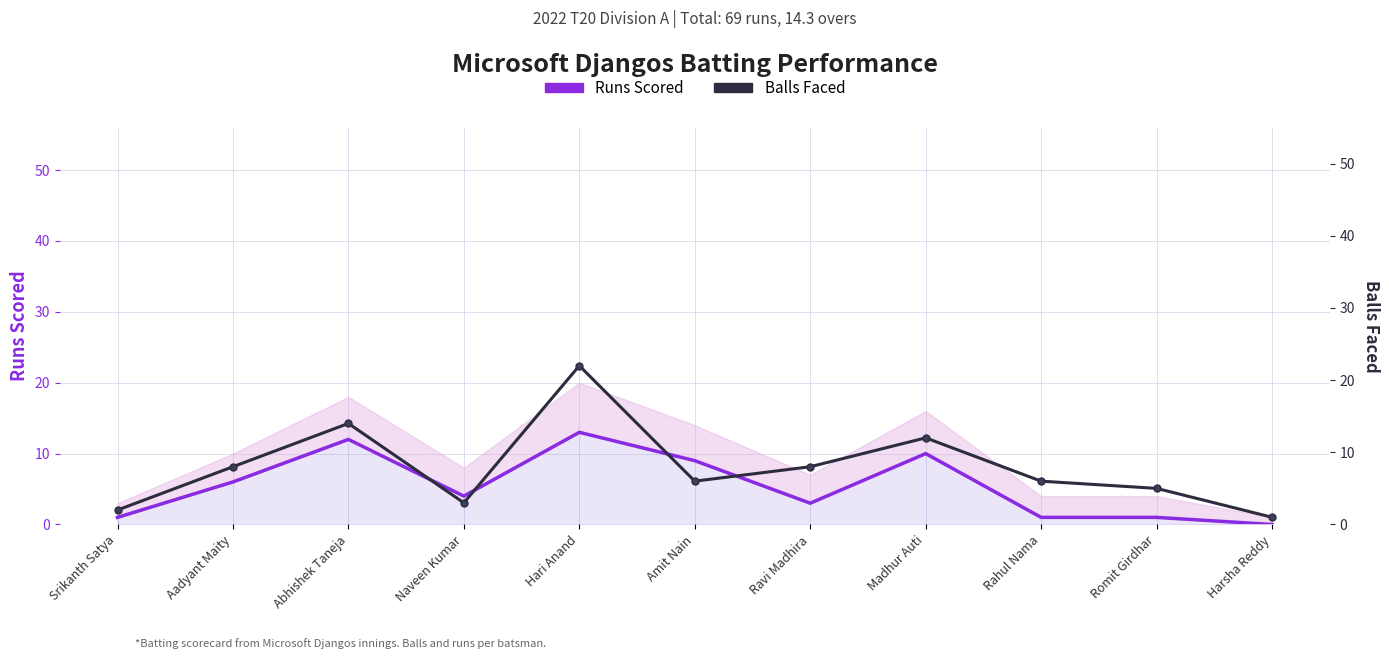

Reading left to right, what are all the values shown in this chart?

Runs Scored: Srikanth Satya=1	Aadyant Maity=6	Abhishek Taneja=12	Naveen Kumar=4	Hari Anand=13	Amit Nain=9	Ravi Madhira=3	Madhur Auti=10	Rahul Nama=1	Romit Girdhar=1	Harsha Reddy=0
Balls Faced: Srikanth Satya=2	Aadyant Maity=8	Abhishek Taneja=14	Naveen Kumar=3	Hari Anand=22	Amit Nain=6	Ravi Madhira=8	Madhur Auti=12	Rahul Nama=6	Romit Girdhar=5	Harsha Reddy=1